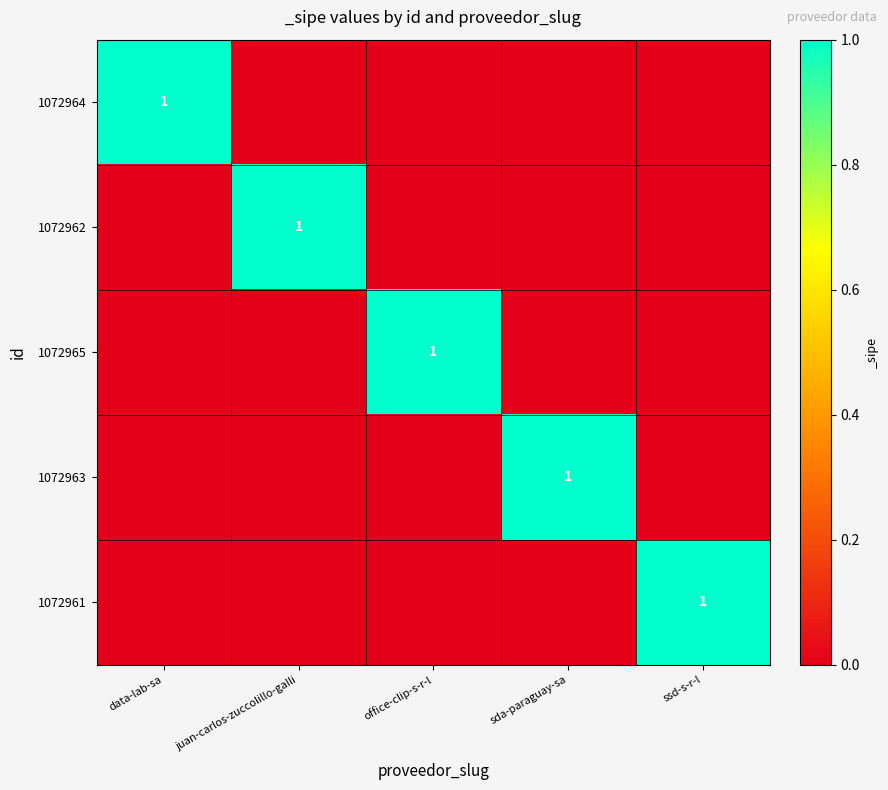

Is it true that 1072964 equals 1 at ssd-s-r-l?

False